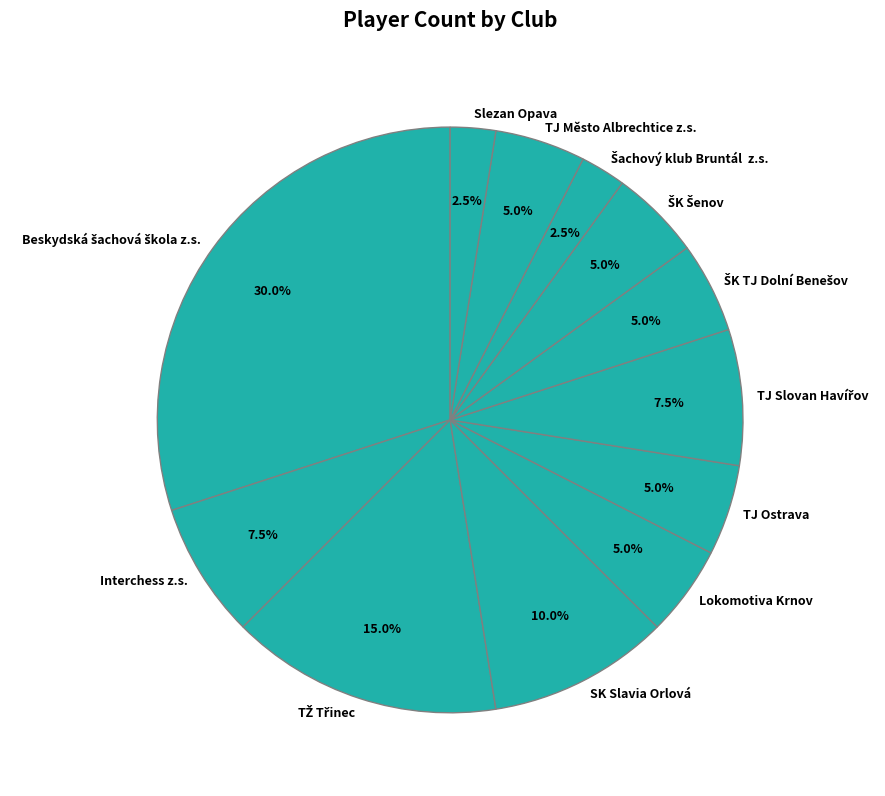

Does SK Slavia Orlová represent more than half of the total?

No